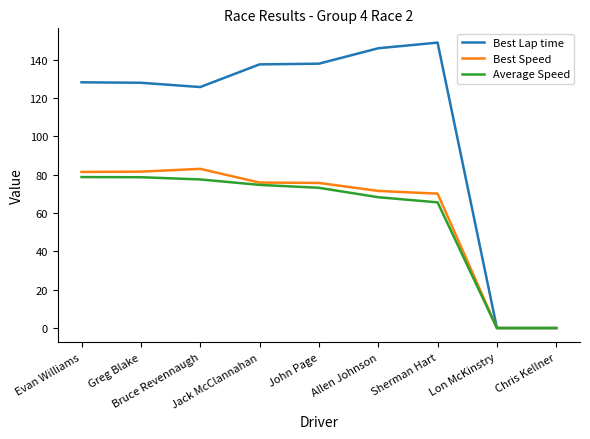

Is the value of Average Speed at Chris Kellner greater than the value of Best Lap time at Sherman Hart?

No